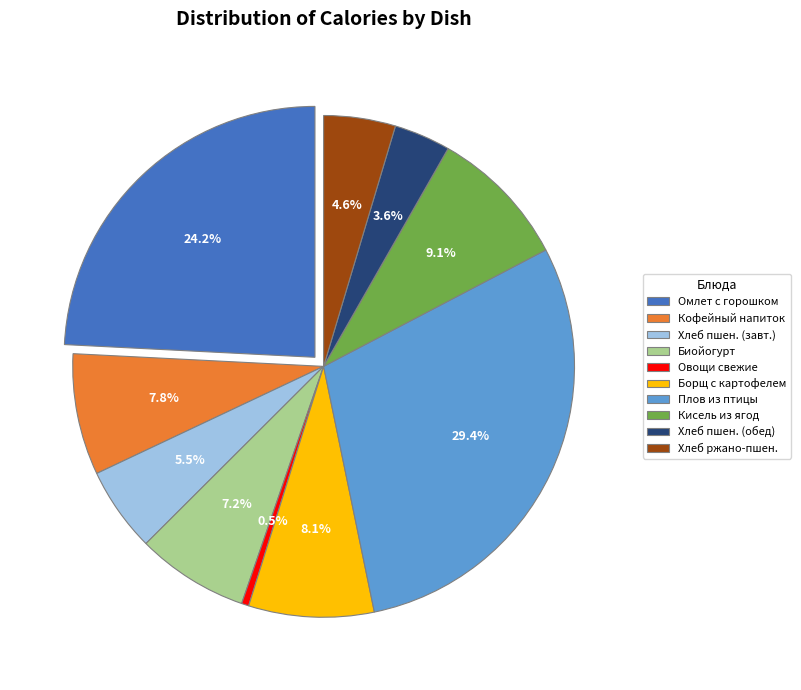

How much of the chart is everything except Кофейный напиток с молоком?

92.2%